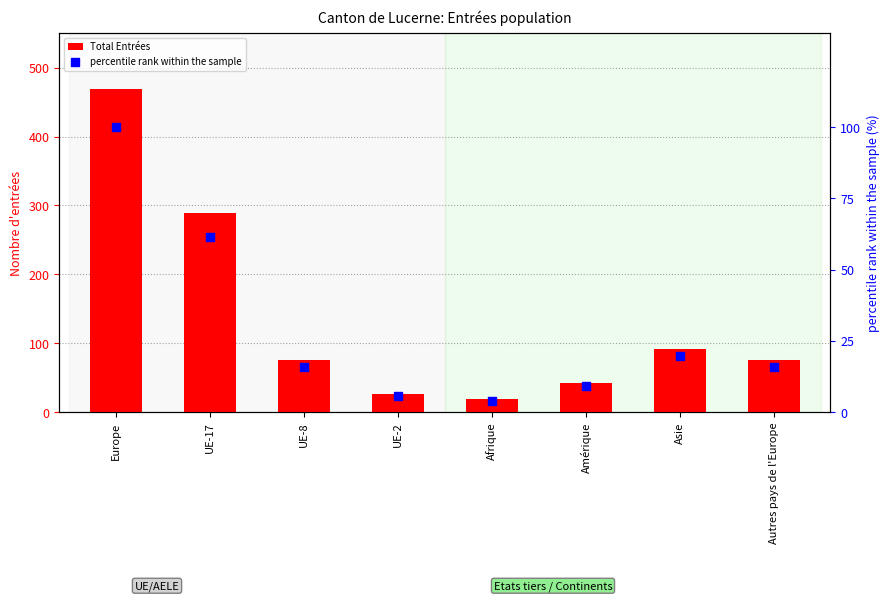

At how many categories does at least one series exceed 272?

2